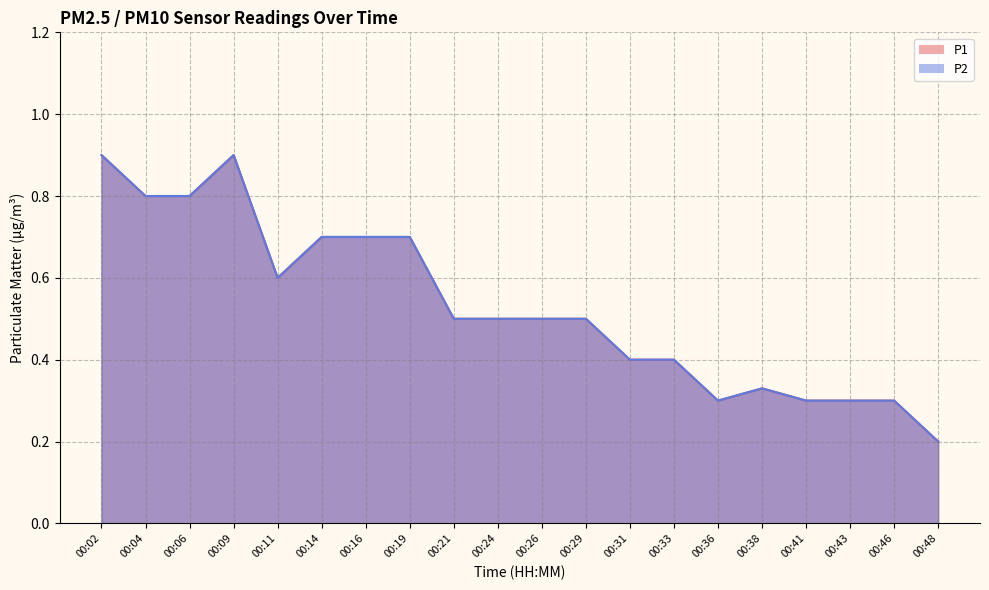

True or false: P1 has a value of 0.6 at 00:06.

False